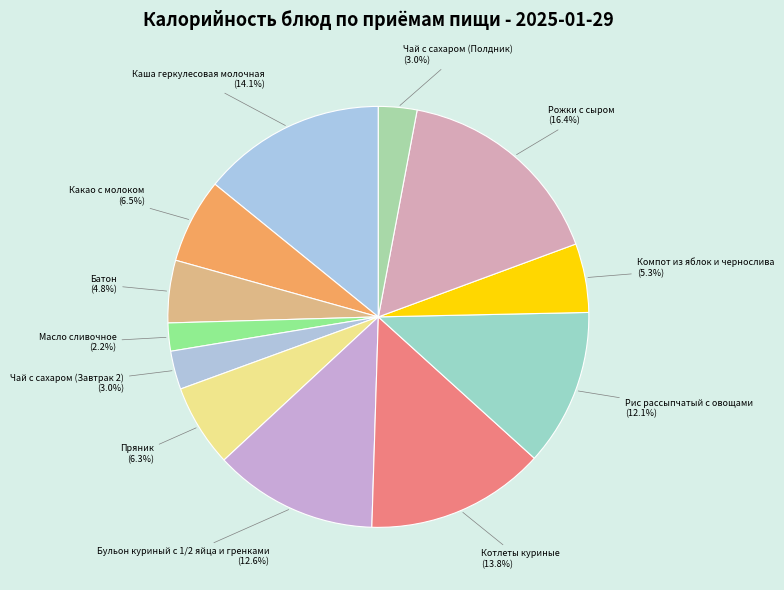

What is the smallest slice in the pie chart?

Масло сливочное